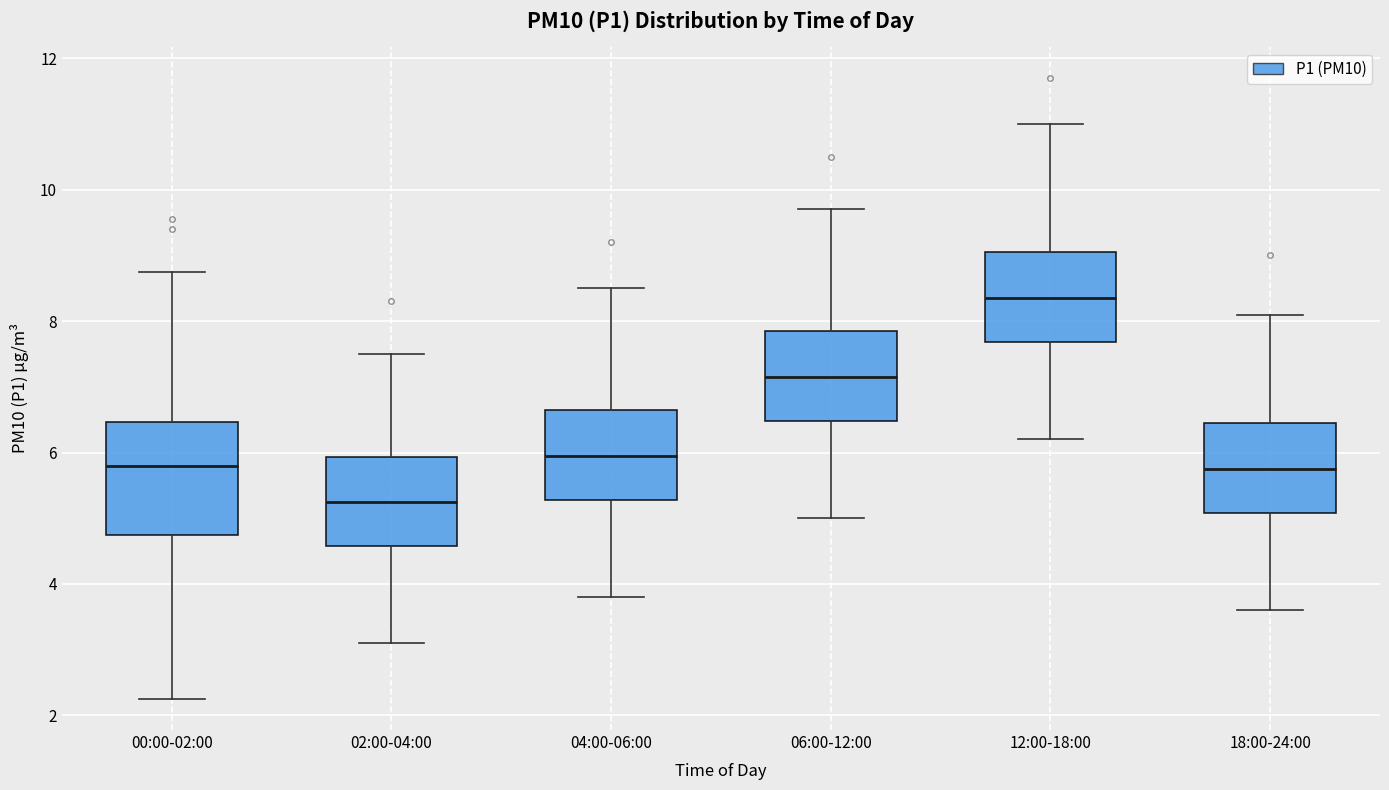

Which box is the tallest, from its lower edge to its upper edge?

00:00-02:00